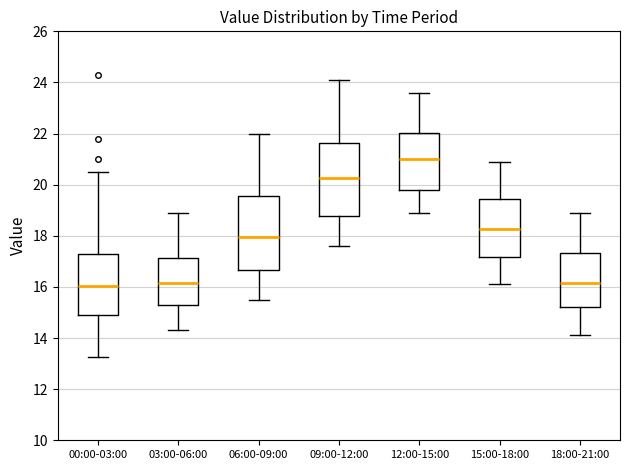

Which box's median line is the highest?

12:00-15:00